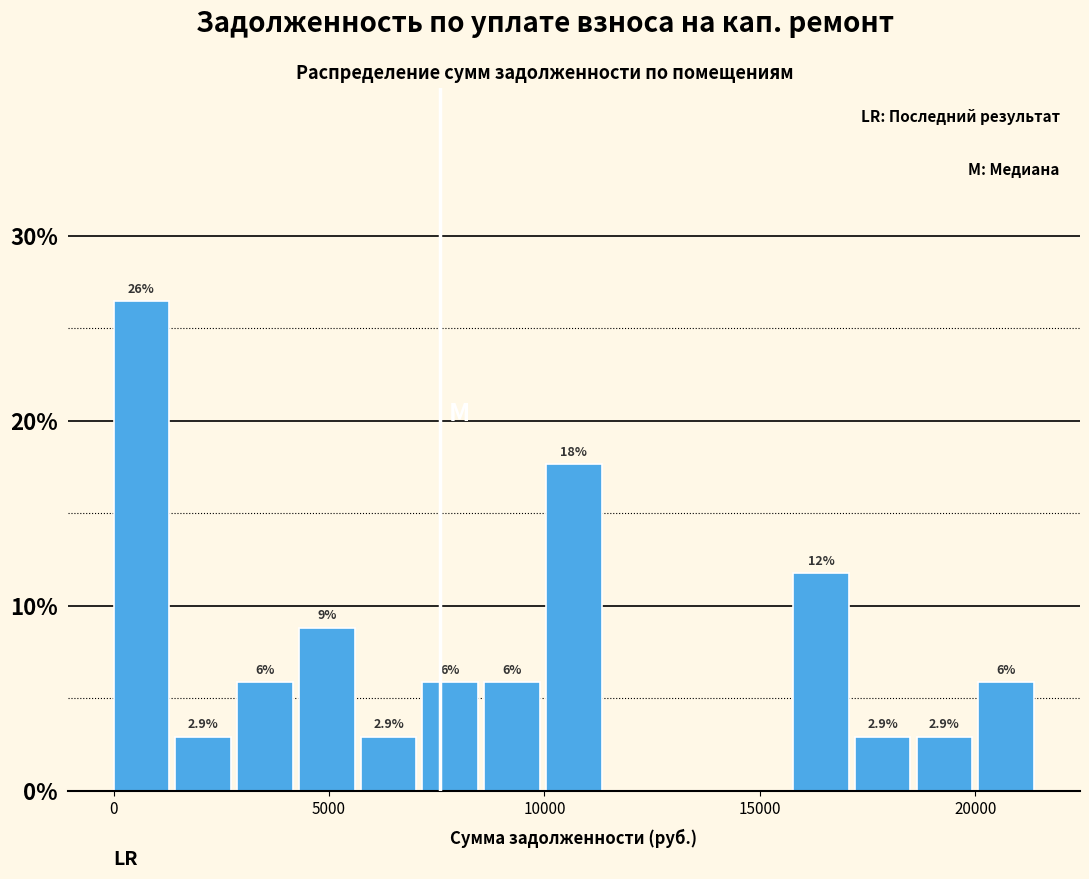

Around what value on the x-axis is the tallest bar? Give the approximate position of its centre, as read against the axis.

500